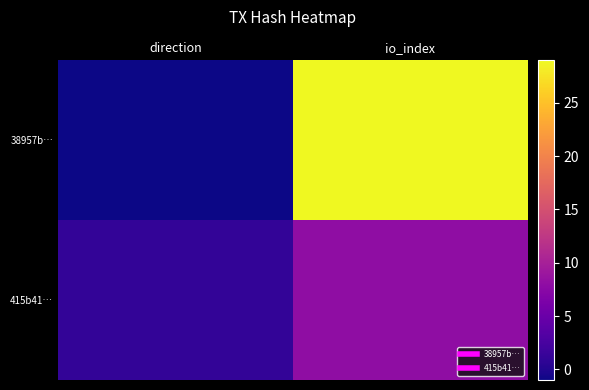

Rank the series by their maximum value, from highest to lowest.

38957b…, 415b41…